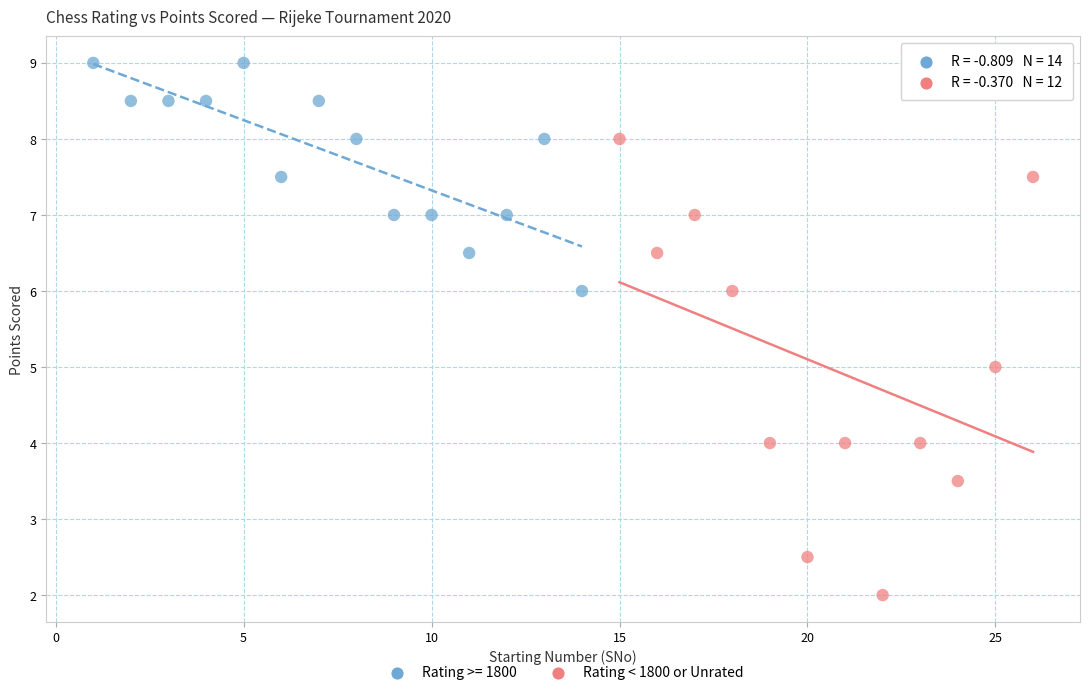

Which series has the widest spread of Y values?

Rating < 1800 or Unrated